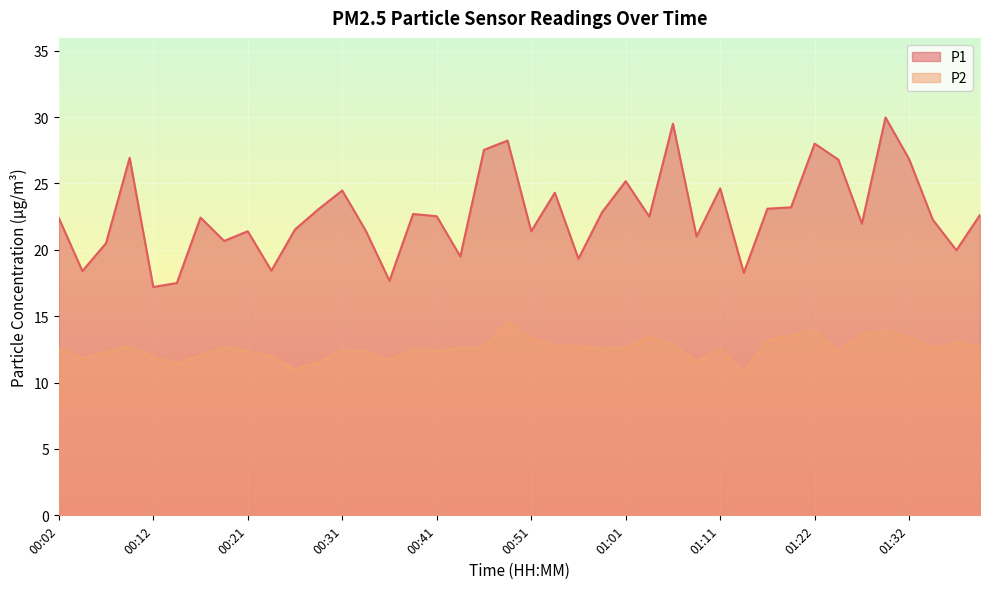

At which label does P1 reach its minimum?

00:12